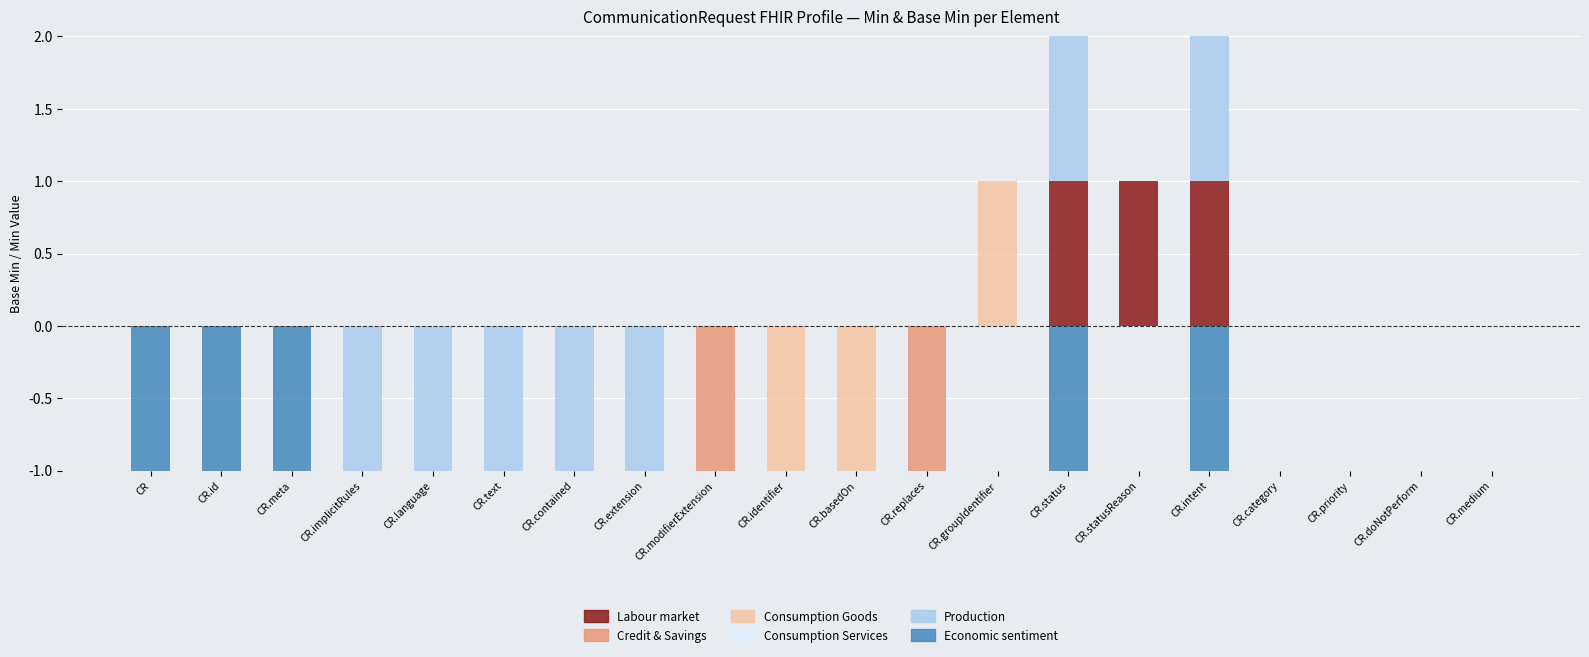

True or false: Economic sentiment has a value of 0 at CR.implicitRules.

True